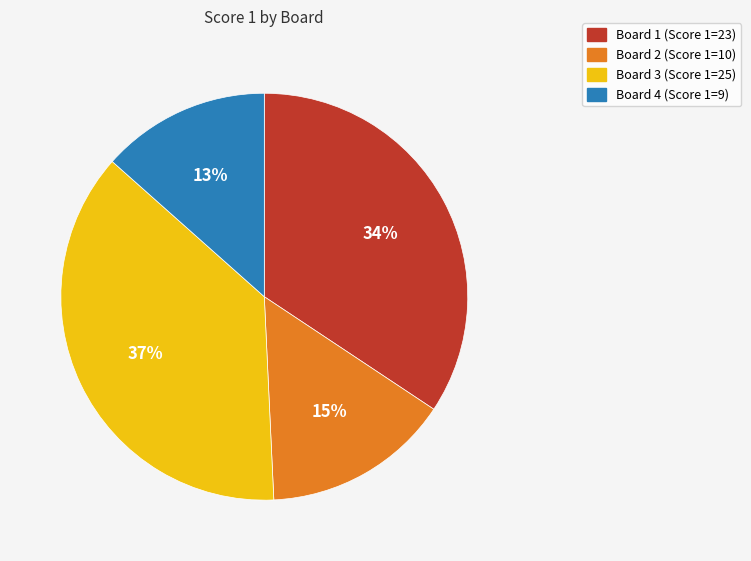

Is it true that Board 4 is 8% of the pie?

False